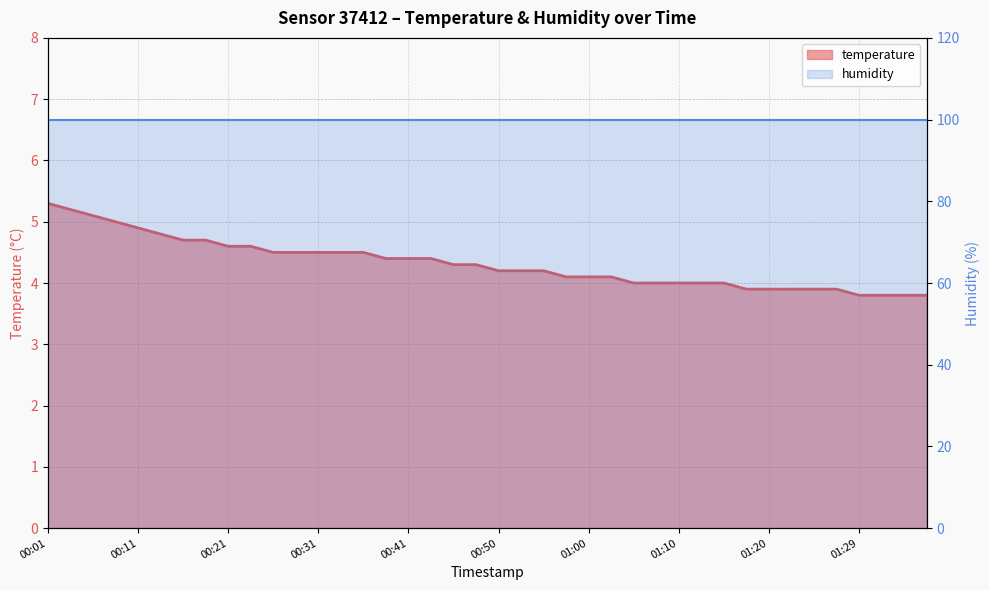

The chart shows a value of 4.0 at 01:05. True or false?

True